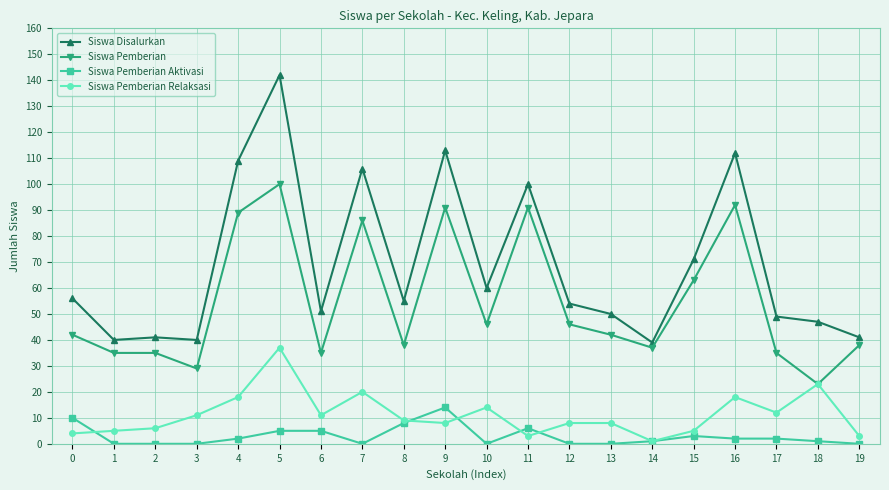

Reading right to left, what are all the values shown in this chart?

Siswa Disalurkan: 19=41	18=47	17=49	16=112	15=71	14=39	13=50	12=54	11=100	10=60	9=113	8=55	7=106	6=51	5=142	4=109	3=40	2=41	1=40	0=56
Siswa Pemberian: 19=38	18=23	17=35	16=92	15=63	14=37	13=42	12=46	11=91	10=46	9=91	8=38	7=86	6=35	5=100	4=89	3=29	2=35	1=35	0=42
Siswa Pemberian Aktivasi: 19=0	18=1	17=2	16=2	15=3	14=1	13=0	12=0	11=6	10=0	9=14	8=8	7=0	6=5	5=5	4=2	3=0	2=0	1=0	0=10
Siswa Pemberian Relaksasi: 19=3	18=23	17=12	16=18	15=5	14=1	13=8	12=8	11=3	10=14	9=8	8=9	7=20	6=11	5=37	4=18	3=11	2=6	1=5	0=4